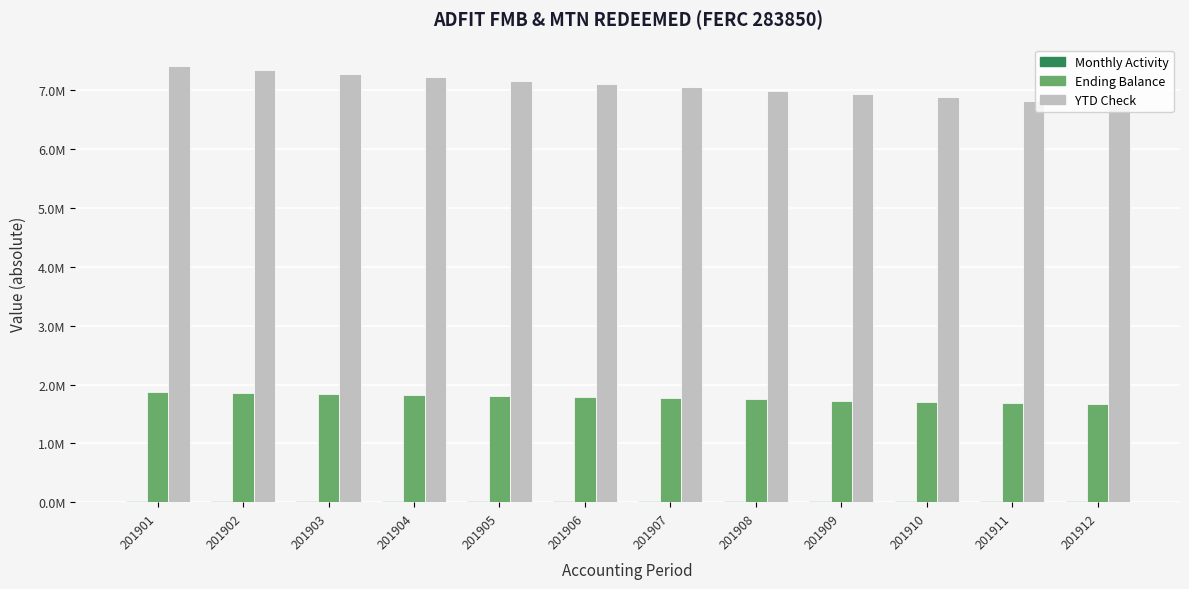

The value of YTD Check at 201908 is 9167650.7. True or false?

False